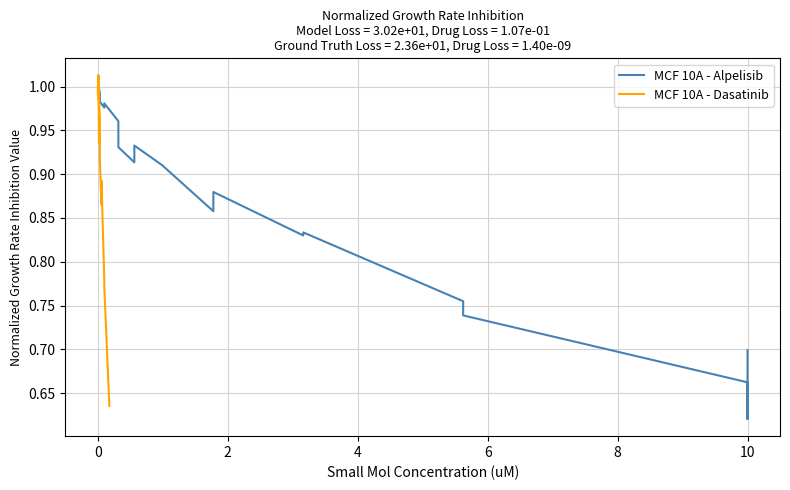

Rank the series by their maximum value, from lowest to highest.

MCF 10A - Alpelisib, MCF 10A - Dasatinib